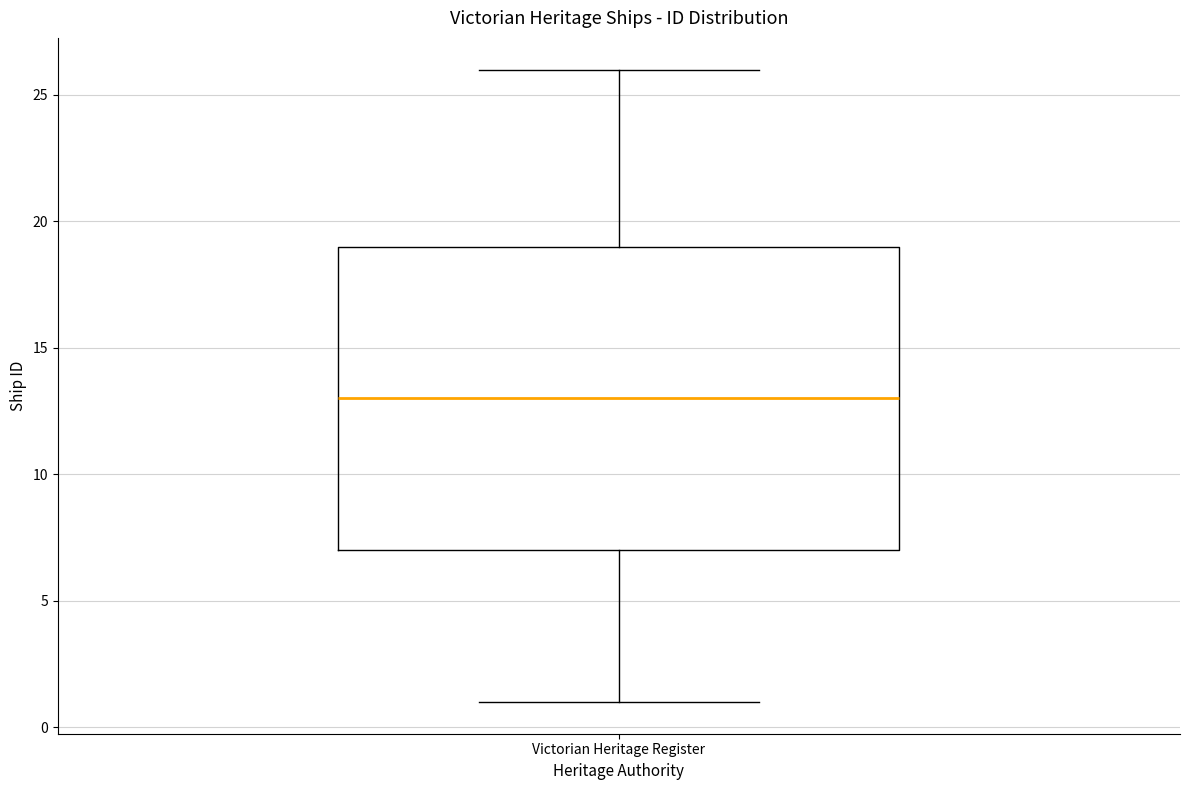

Where does the median line of the box for Victorian Heritage Register sit on the y-axis? The values are not printed on the chart, so give them approximately, as read against the axis.

13